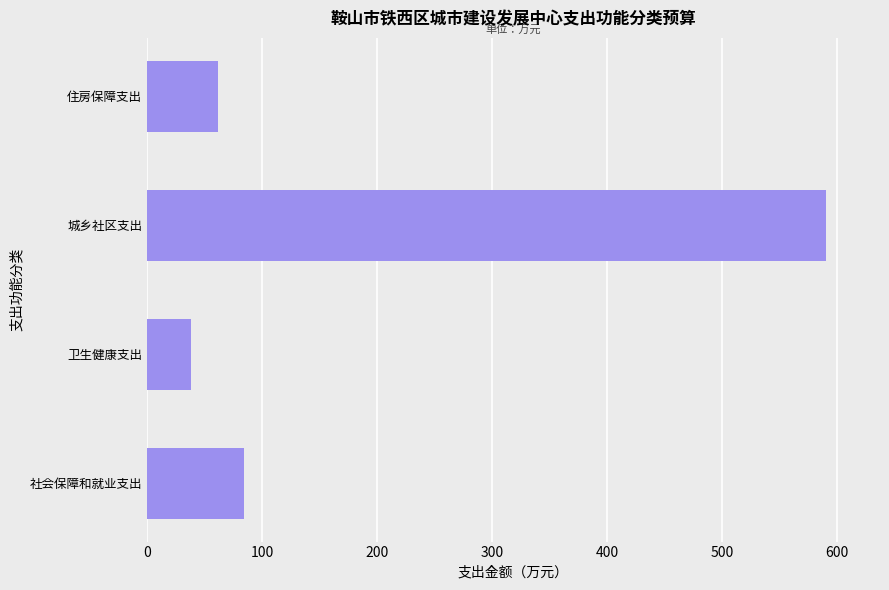

How many distinct data groups are displayed?

1